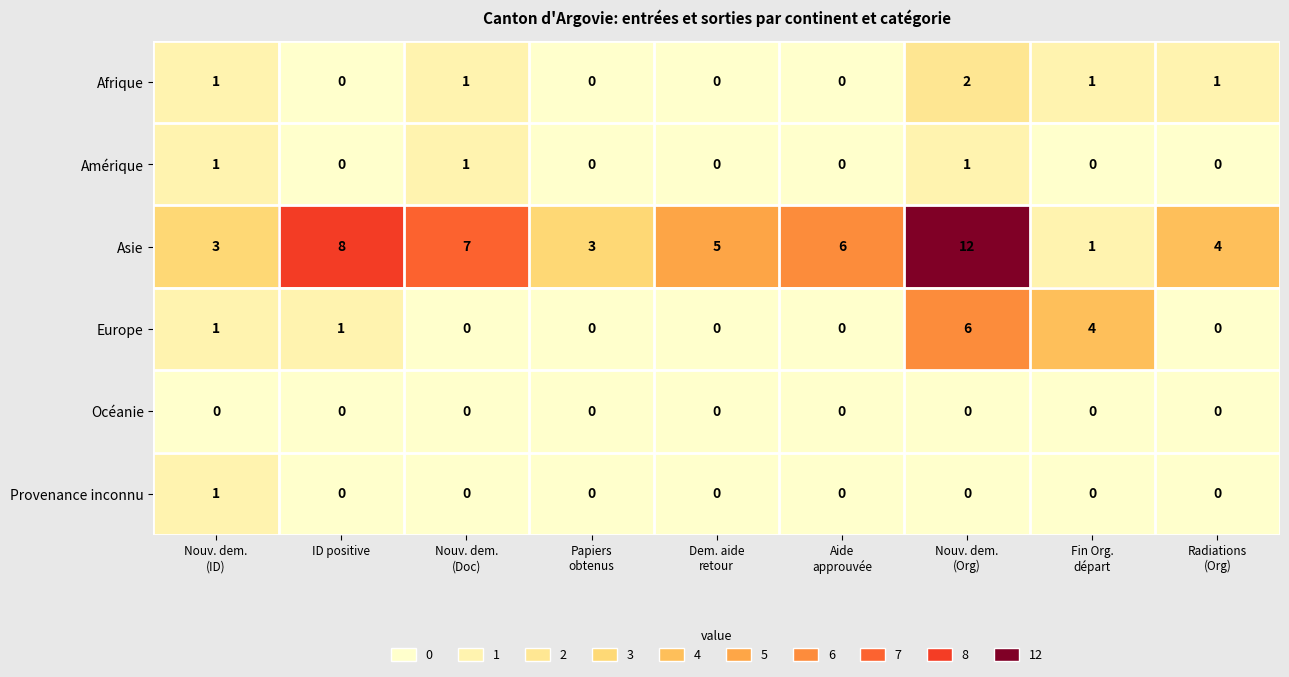

Which series has the largest total across all categories?

Asie